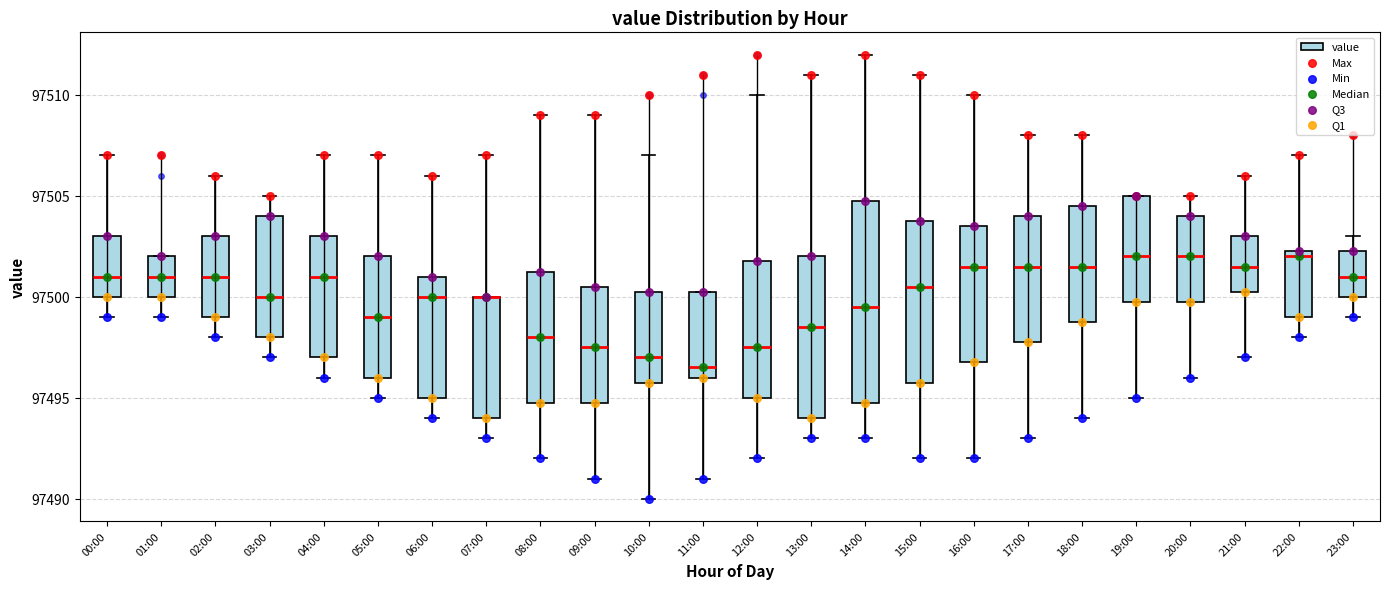

Which box is the tallest, from its lower edge to its upper edge?

14:00